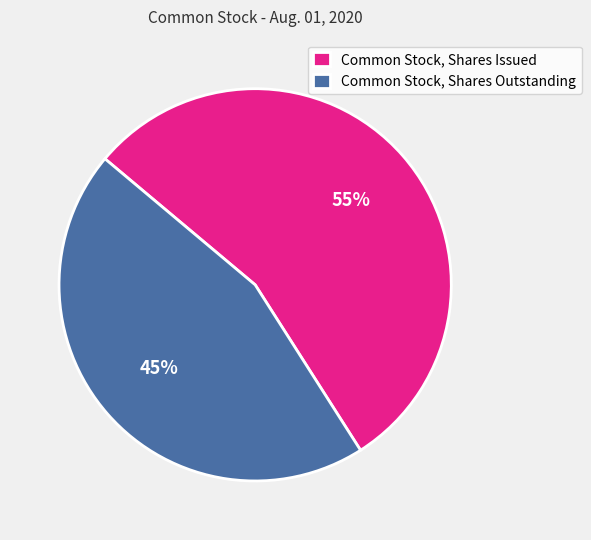

Is it true that Common Stock, Shares Issued is 46% of the pie?

False